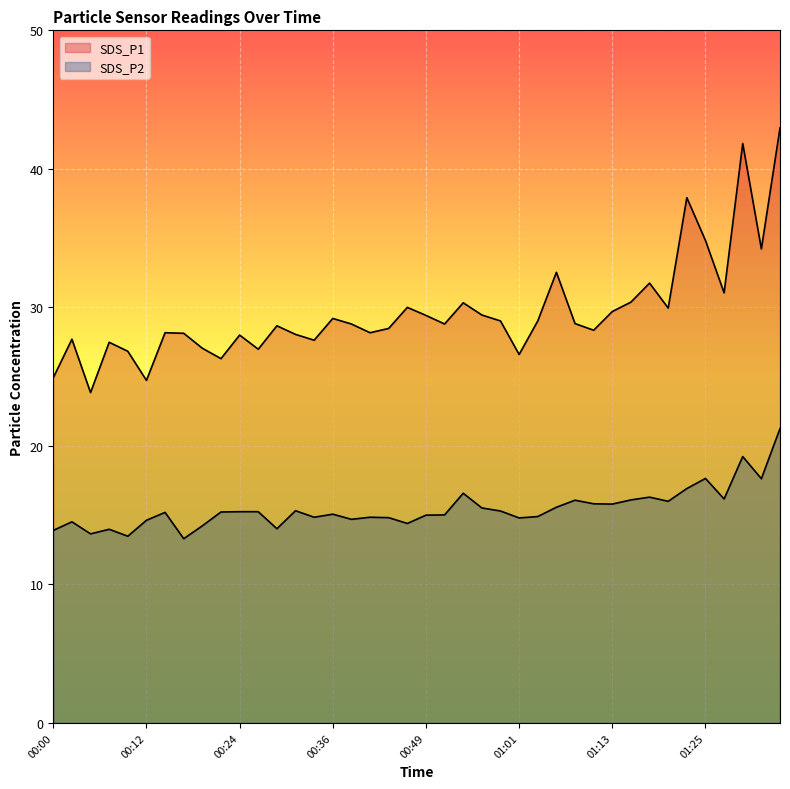

What value does the SDS_P2 series have at 00:19?

14.2